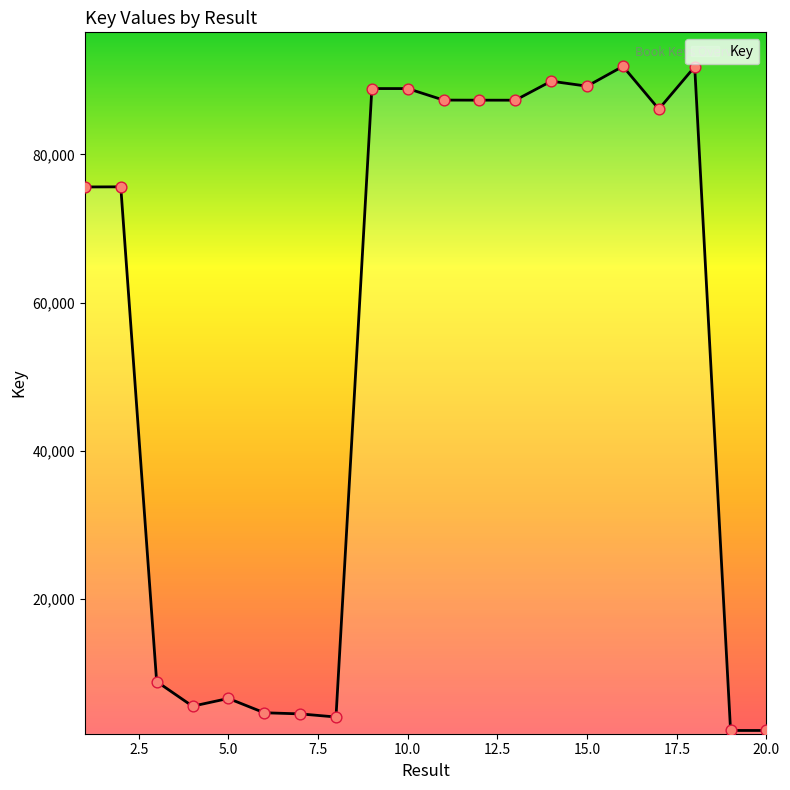

What is the minimum value shown in the chart?

2189